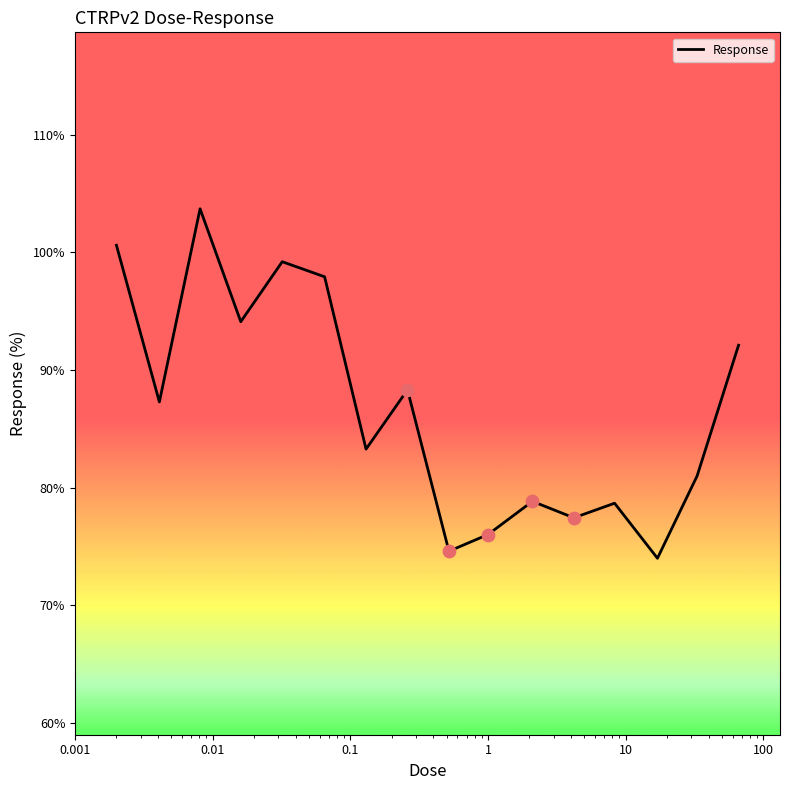

What is the difference between the maximum and minimum values?

29.7